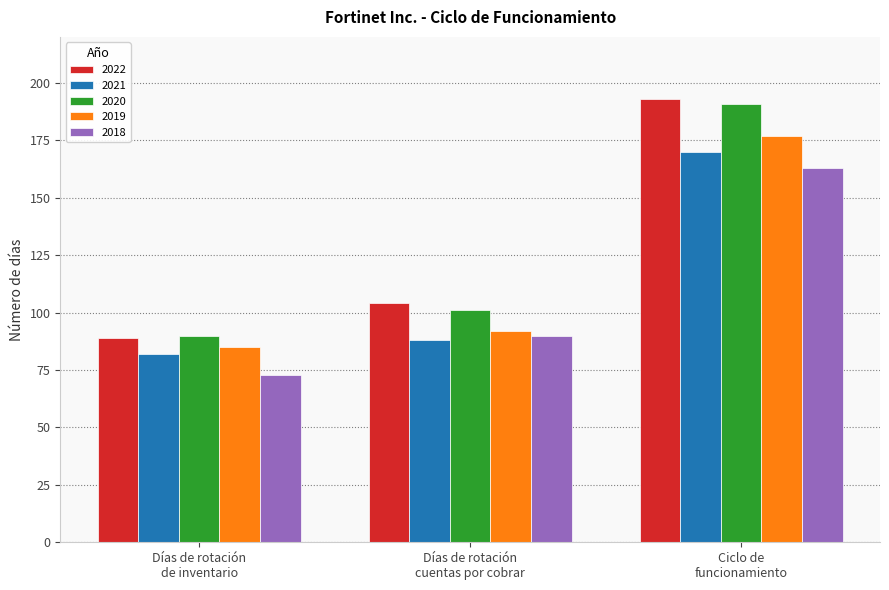

How many groups of bars are there?

3